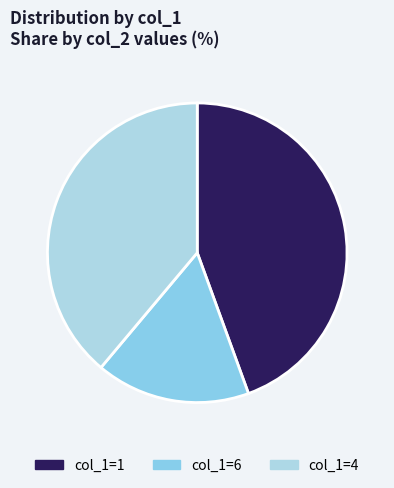

How many segments does this pie chart have?

3